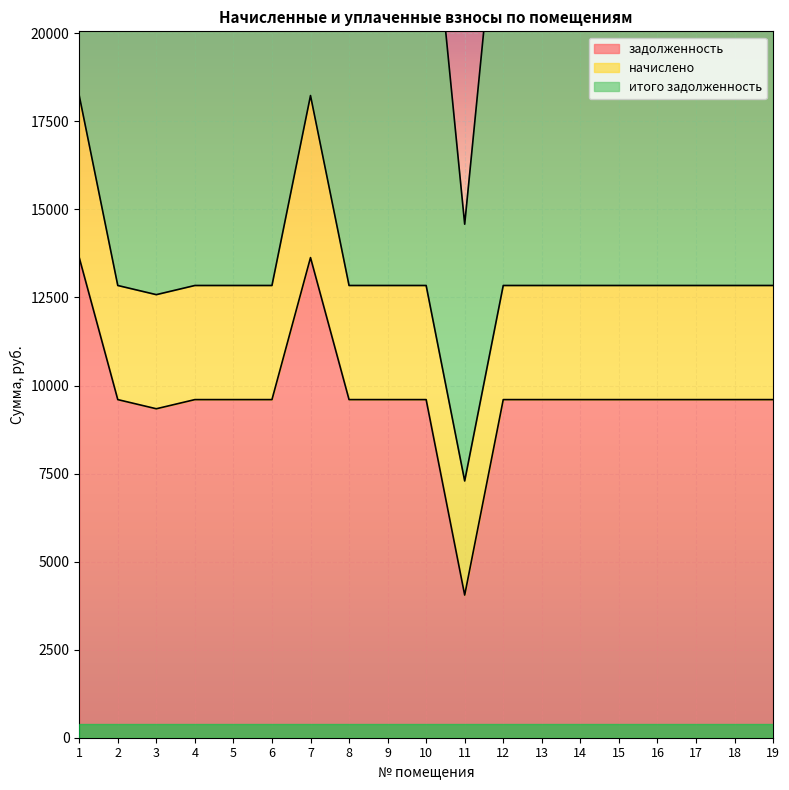

What is the average value of the итого задолженность series?

13101.9